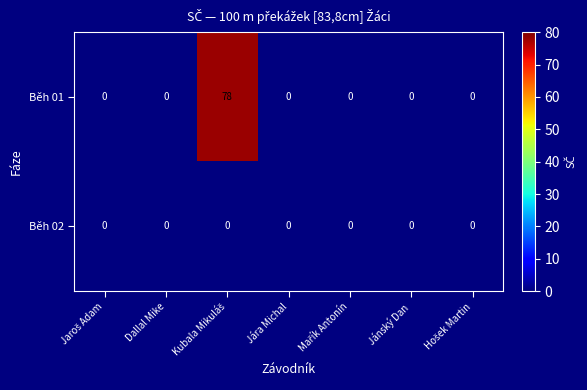

What is the greatest value displayed?

78